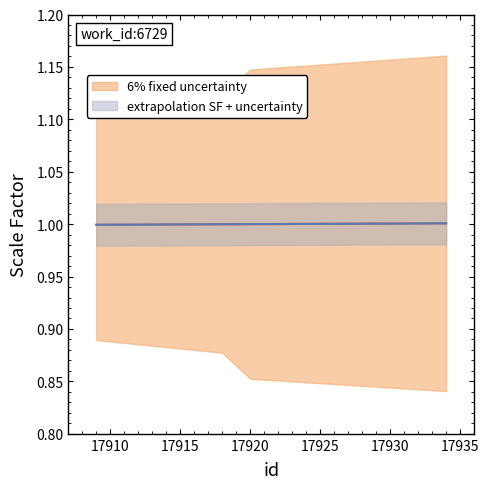

At which category is the sum across all series the highest?

17934